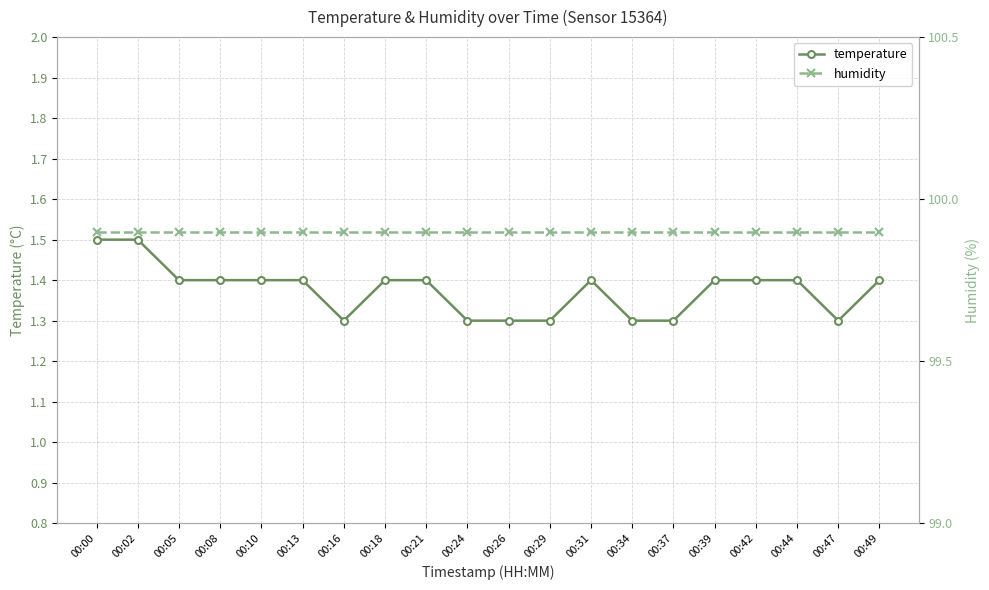

List the labels in order of temperature value, smallest first.

00:16, 00:24, 00:26, 00:29, 00:34, 00:37, 00:47, 00:05, 00:08, 00:10, 00:13, 00:18, 00:21, 00:31, 00:39, 00:42, 00:44, 00:49, 00:00, 00:02